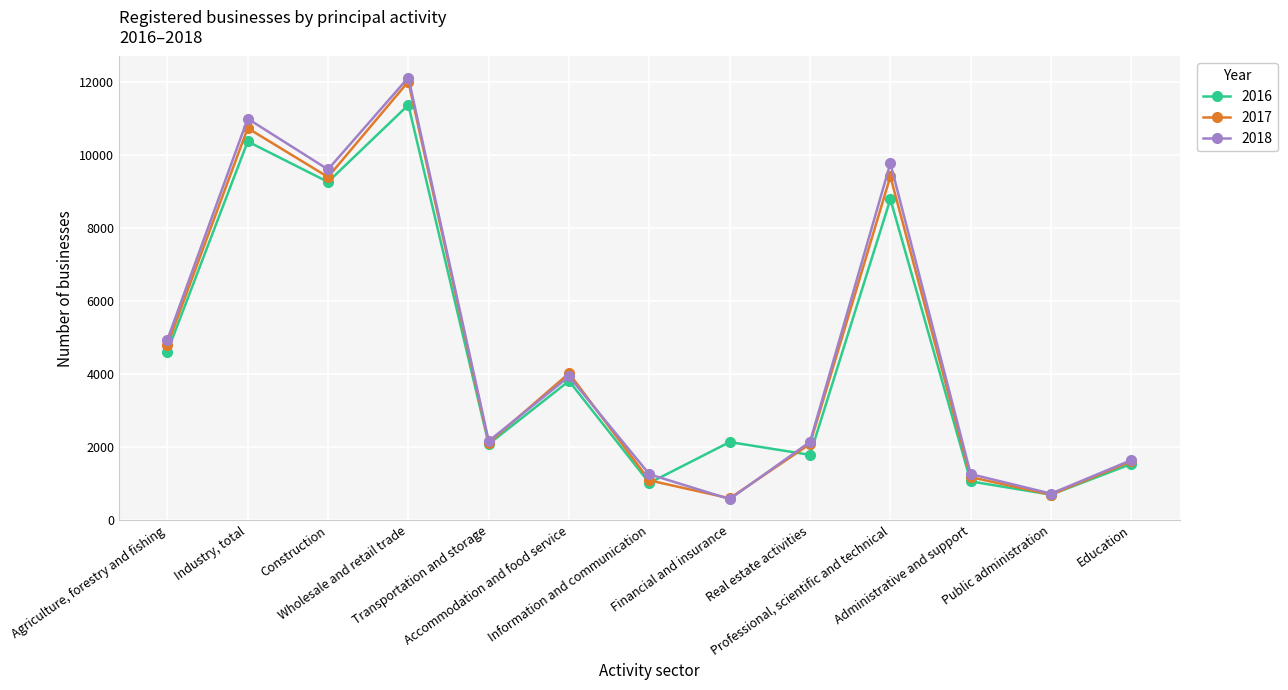

What is the spread (max minus min) of values at Construction?

343